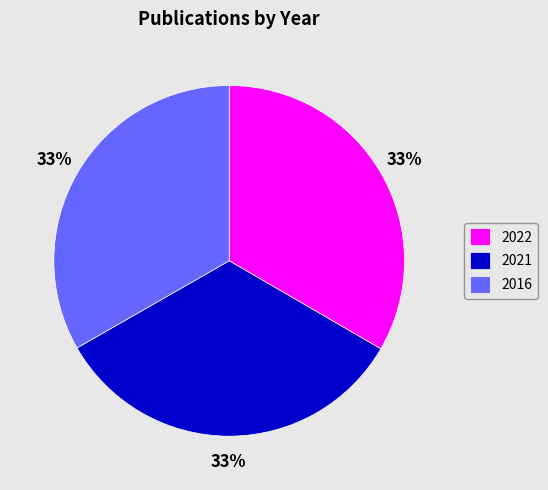

How many slices are in this pie chart?

3